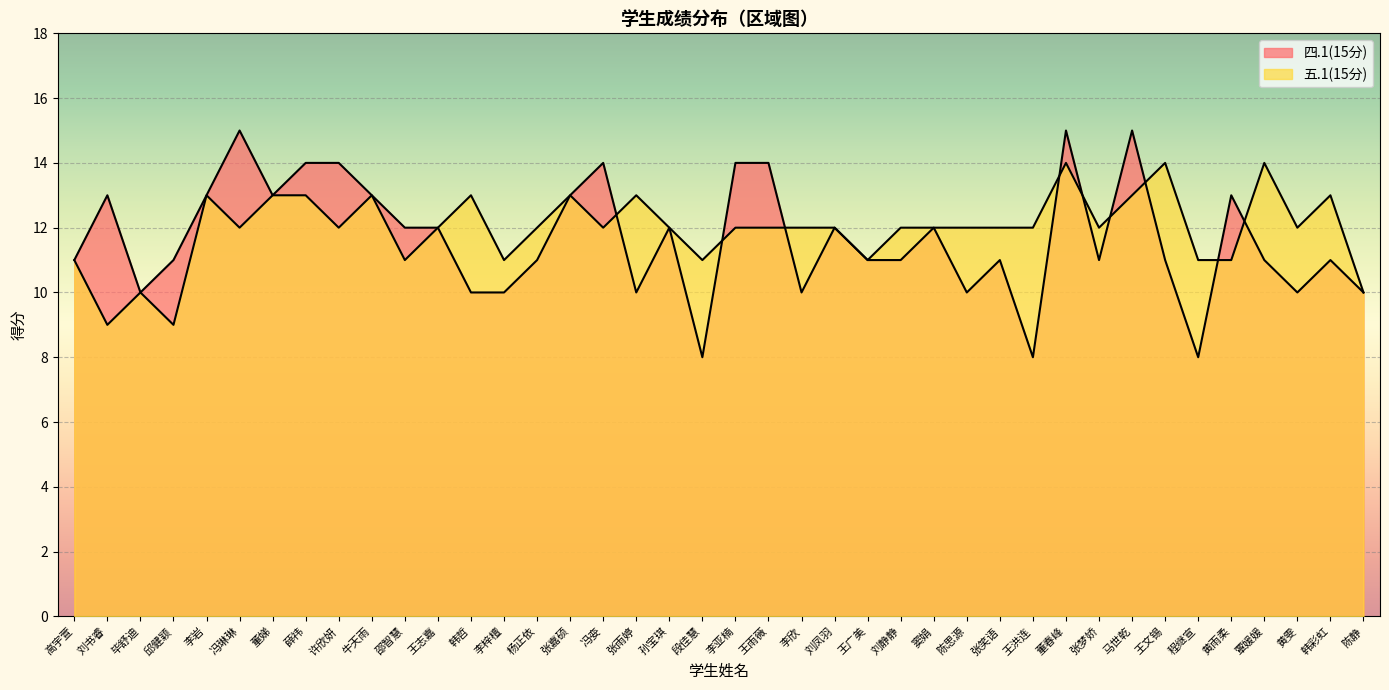

Rank the categories by 五.1(15分) value from lowest to highest.

刘书睿, 邱健颖, 毕舒迪, 陈静, 高宇萱, 邵智慧, 李梓檀, 段佳慧, 王广美, 程继宣, 黄雨柔, 冯琳琳, 许欣妍, 王志嘉, 杨正依, 冯娈, 孙宝琪, 李亚楠, 王雨薇, 李欣, 刘凤羽, 刘静静, 窦娟, 陈思源, 张笑语, 王洪连, 张梦娇, 黄雯, 李岩, 董娣, 薛祎, 牛天雨, 韩哲, 张嘉硕, 张雨婷, 马世乾, 韩彩虹, 董春峰, 王文锡, 覃媛媛